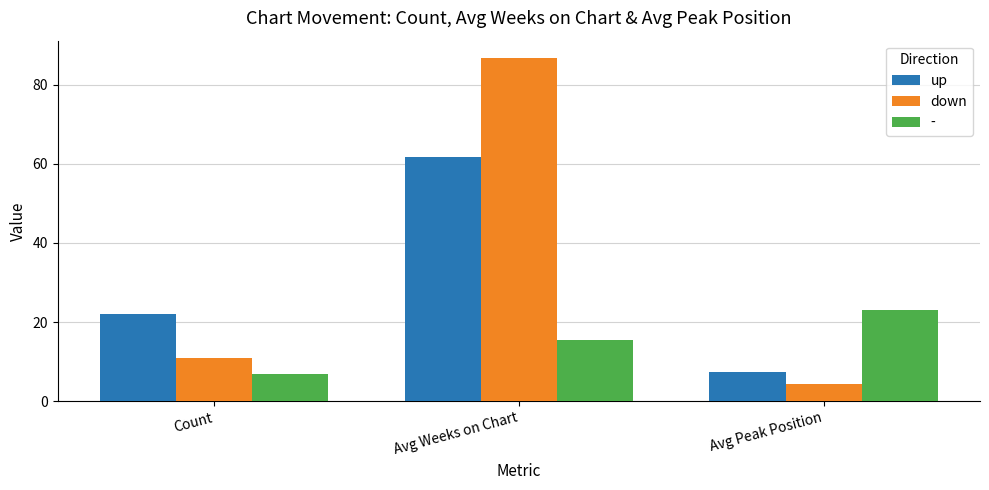

Reading left to right, list all the values displayed in this chart.

up: 22.0	61.7	7.5
down: 11.0	86.8	4.4
-: 7.0	15.4	23.0